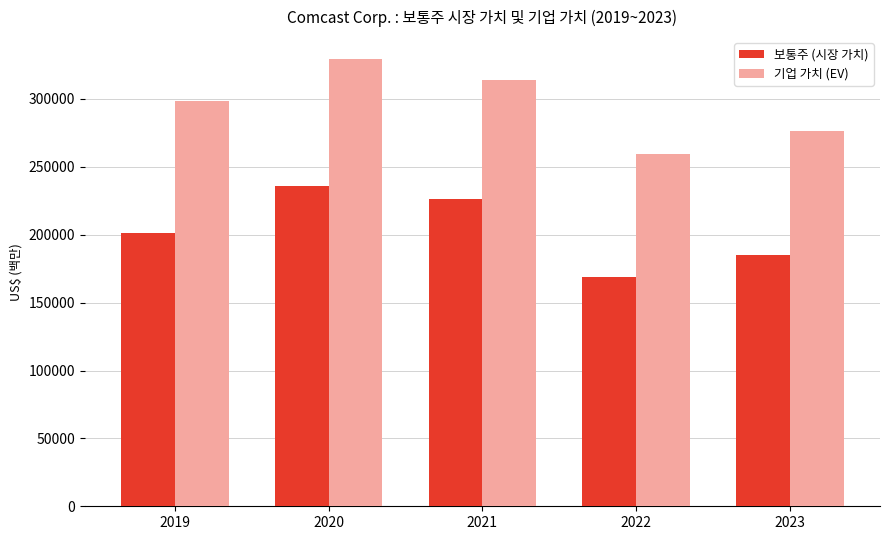

Read the 기업 가치 (EV) value at 2020, to the nearest 50.

329100